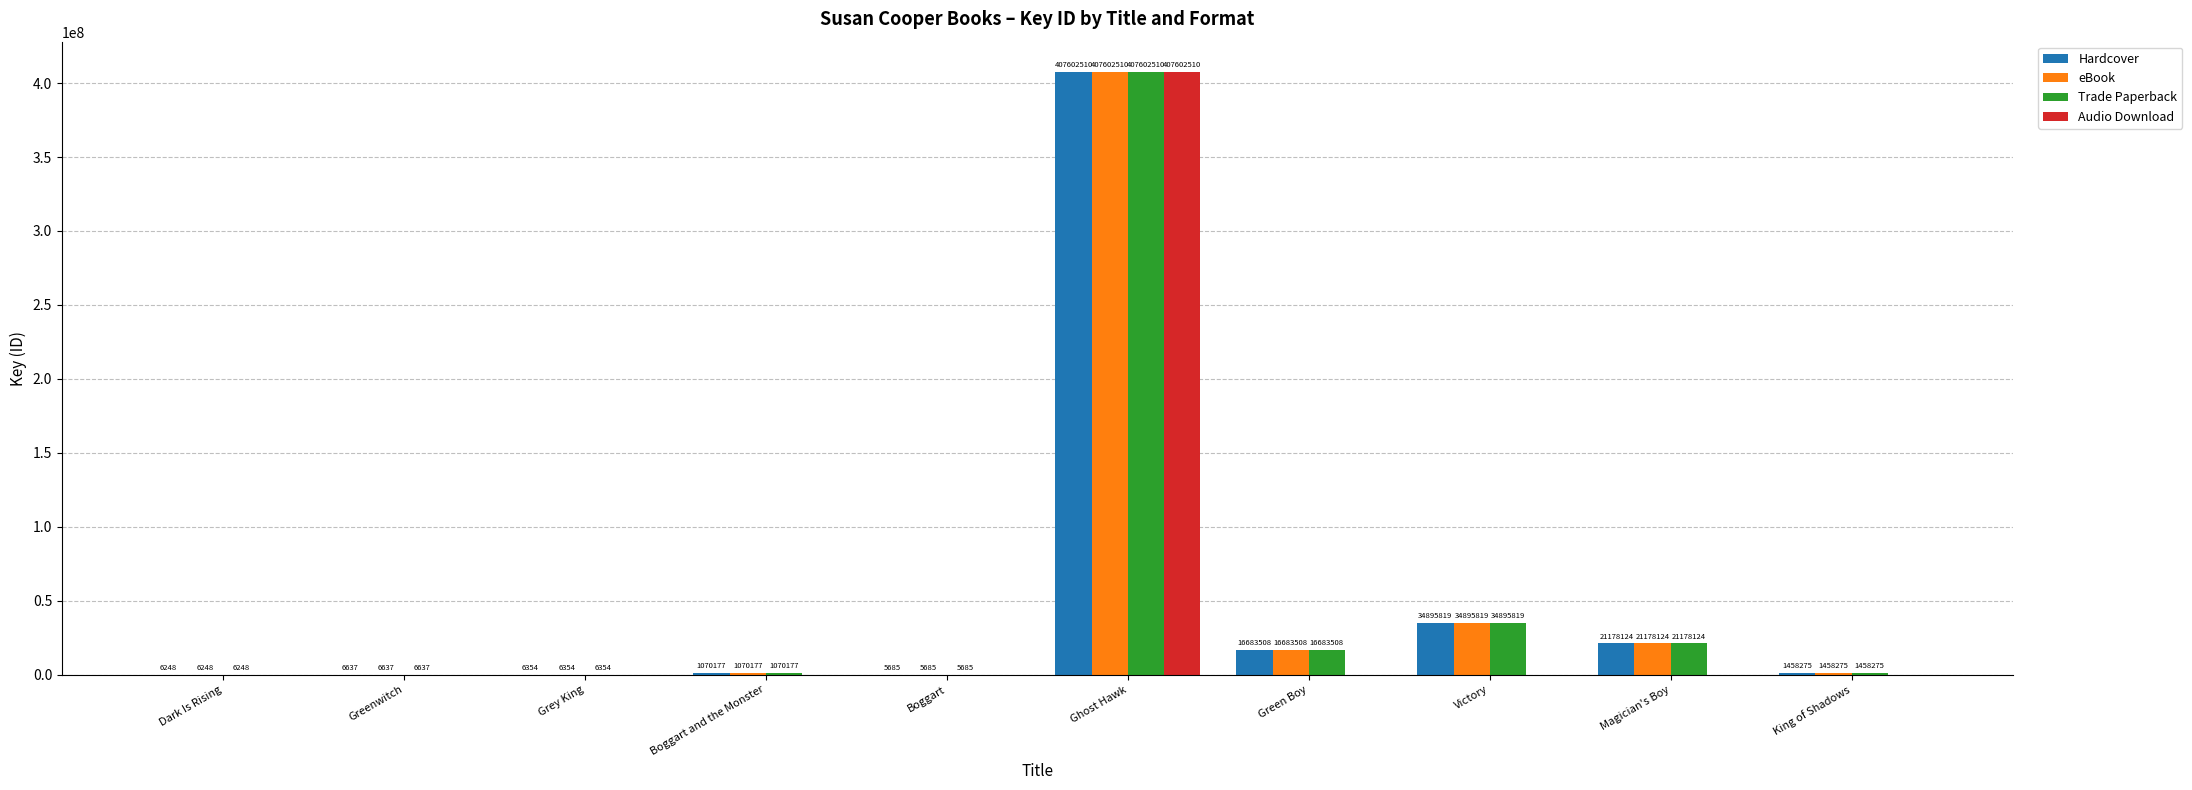

True or false: Audio Download has a value of -259763904 at King of Shadows.

False